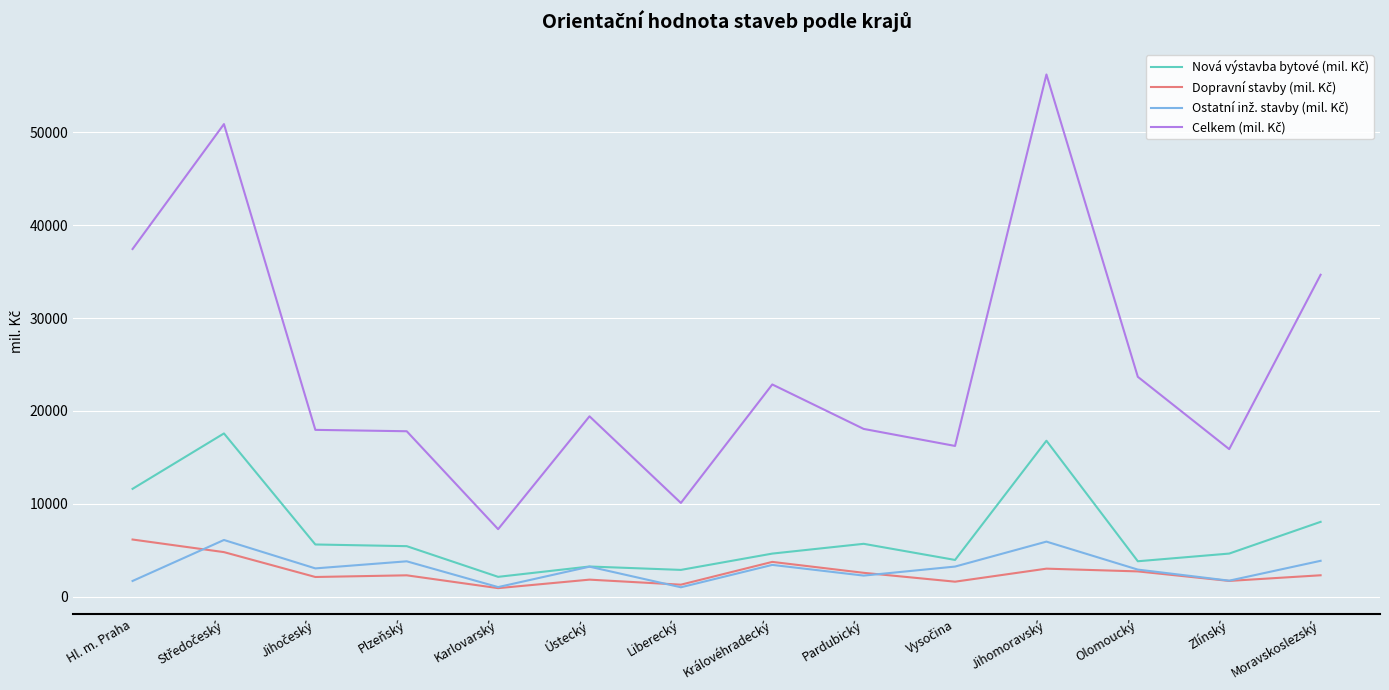

At how many categories does at least one series exceed 50035?

2